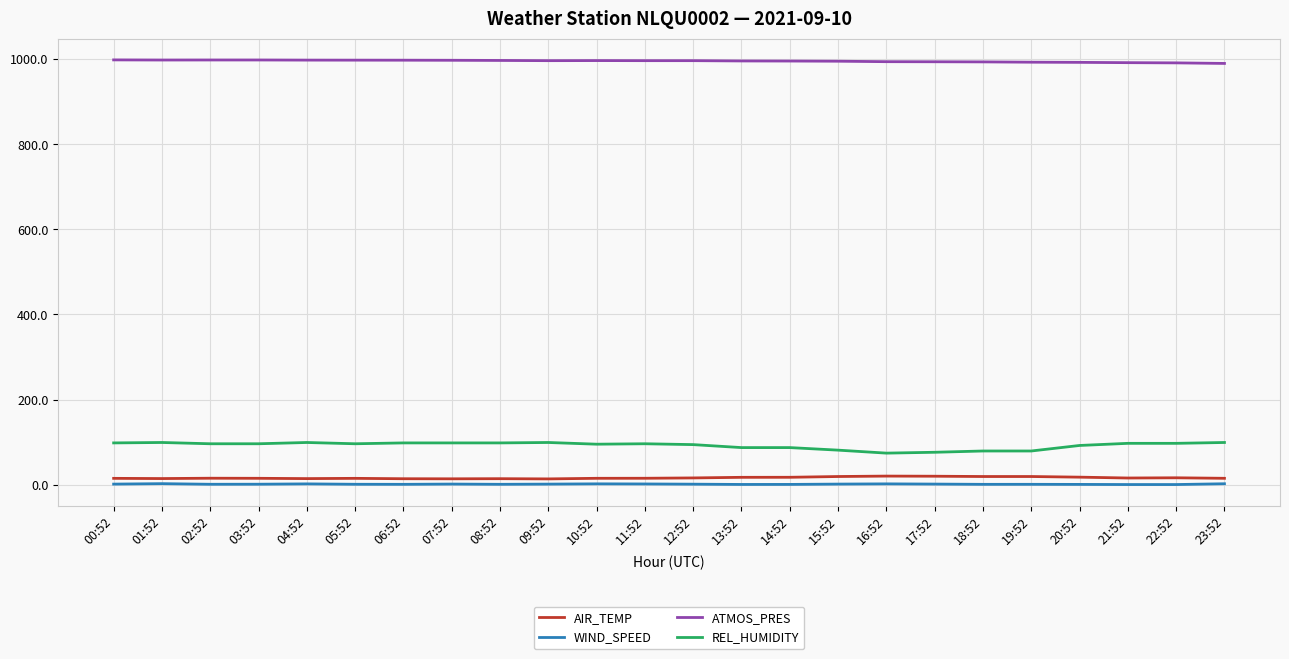

What is the total value across all series at 09:52?

1110.1